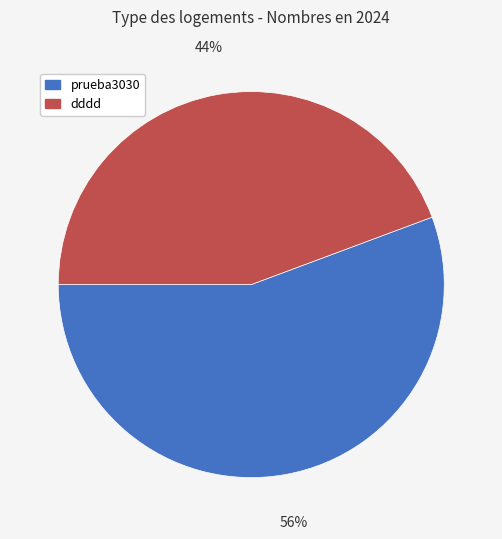

What percentage is the prueba3030 slice, to the nearest percent?

56%